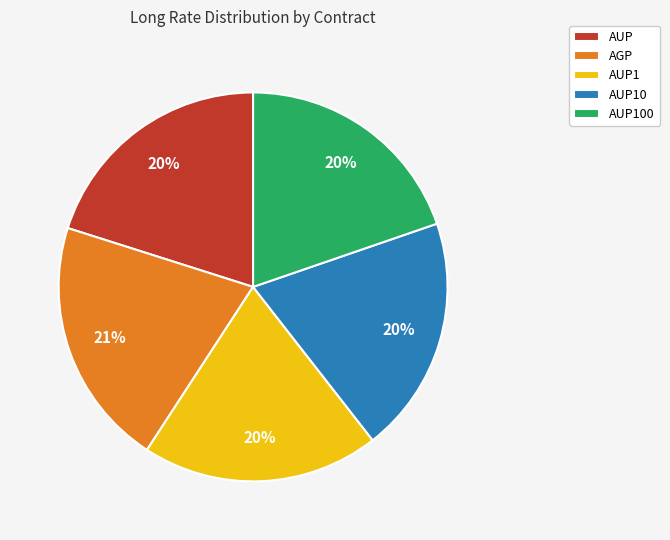

What percentage is the AUP10 slice, to the nearest percent?

20%